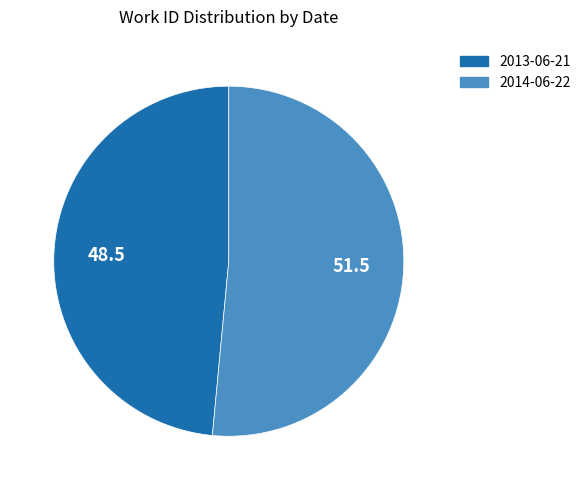

Between 2013-06-21 and 2014-06-22, which is larger?

2014-06-22